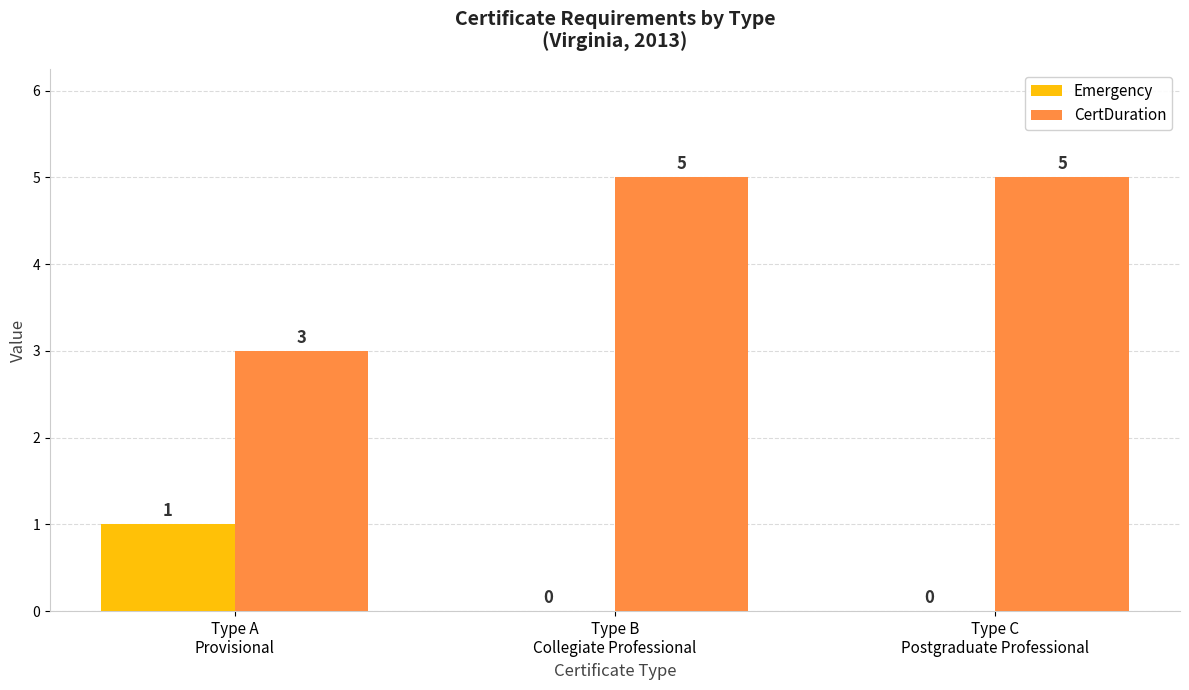

How many groups of bars are there?

3